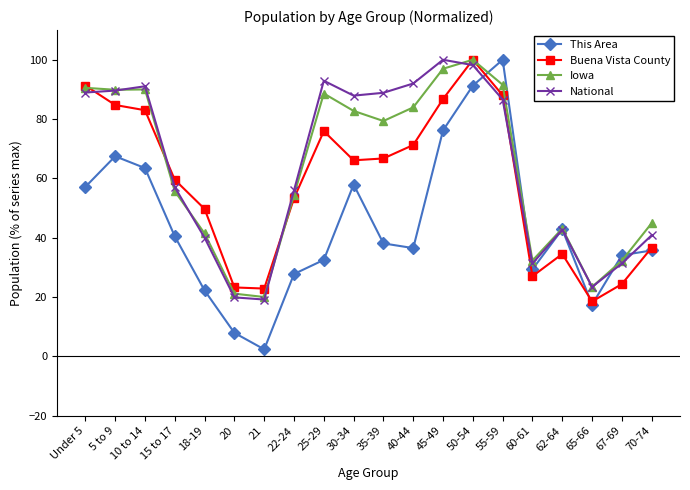

At which label is National closest to 59?

15 to 17